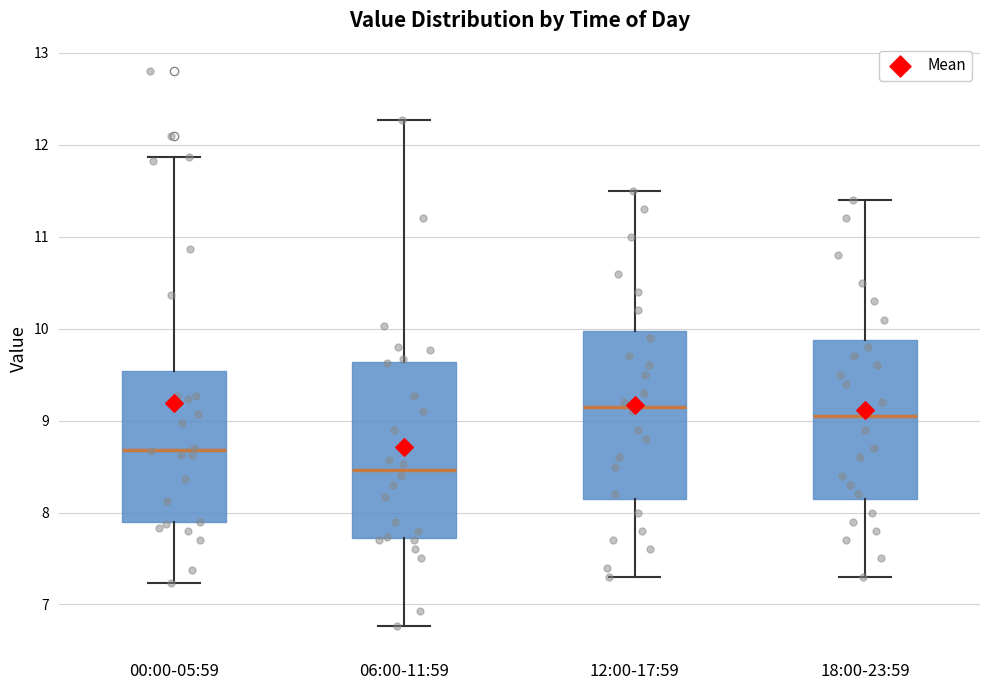

Which box's median line is the lowest?

06:00-11:59